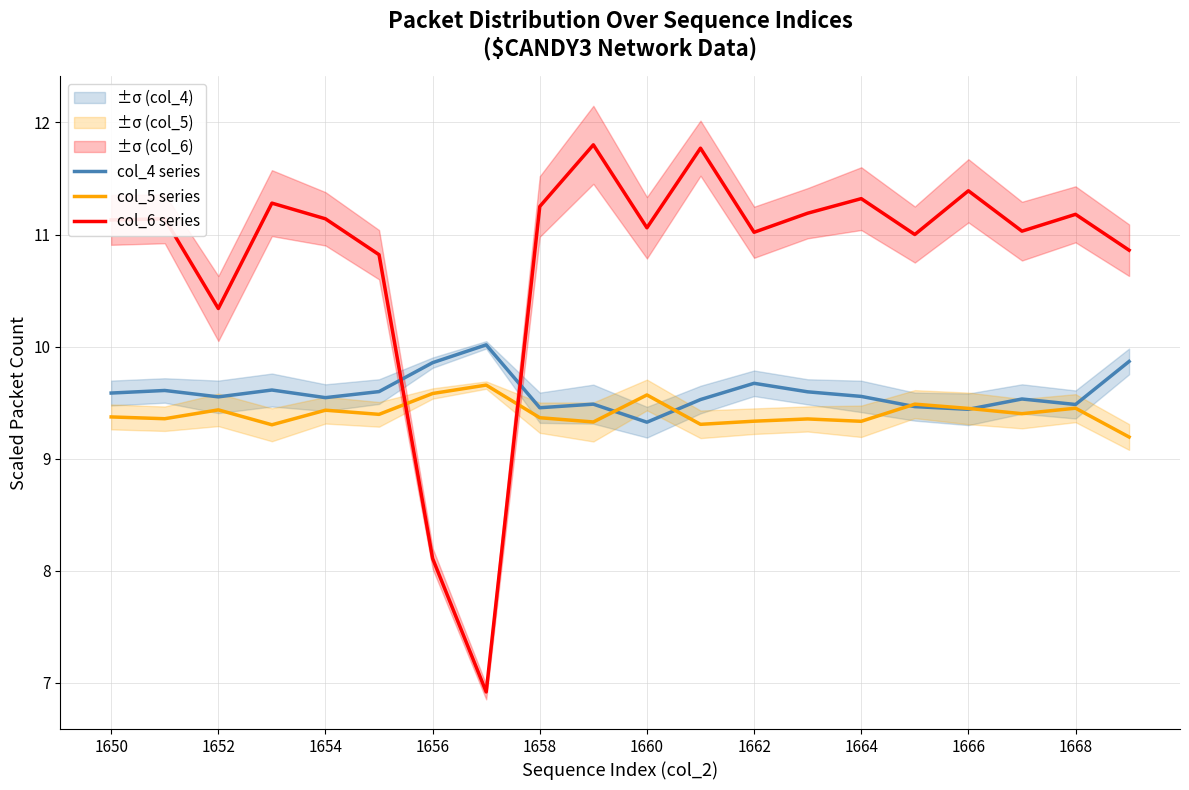

What is the difference between the maximum and minimum values in the col_6 series series?

4.9